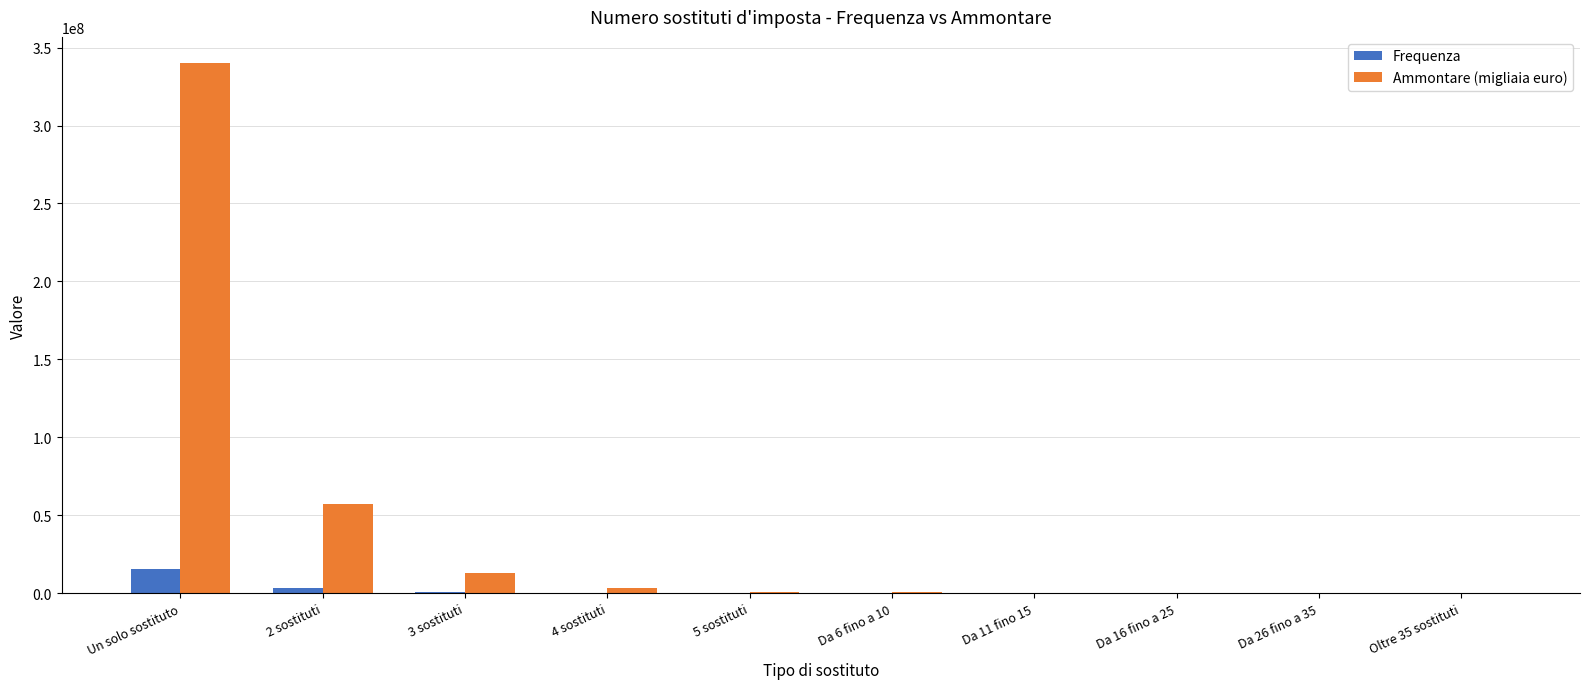

What is the difference between the Frequenza values at Da 11 fino 15 and Da 16 fino a 25?

1913